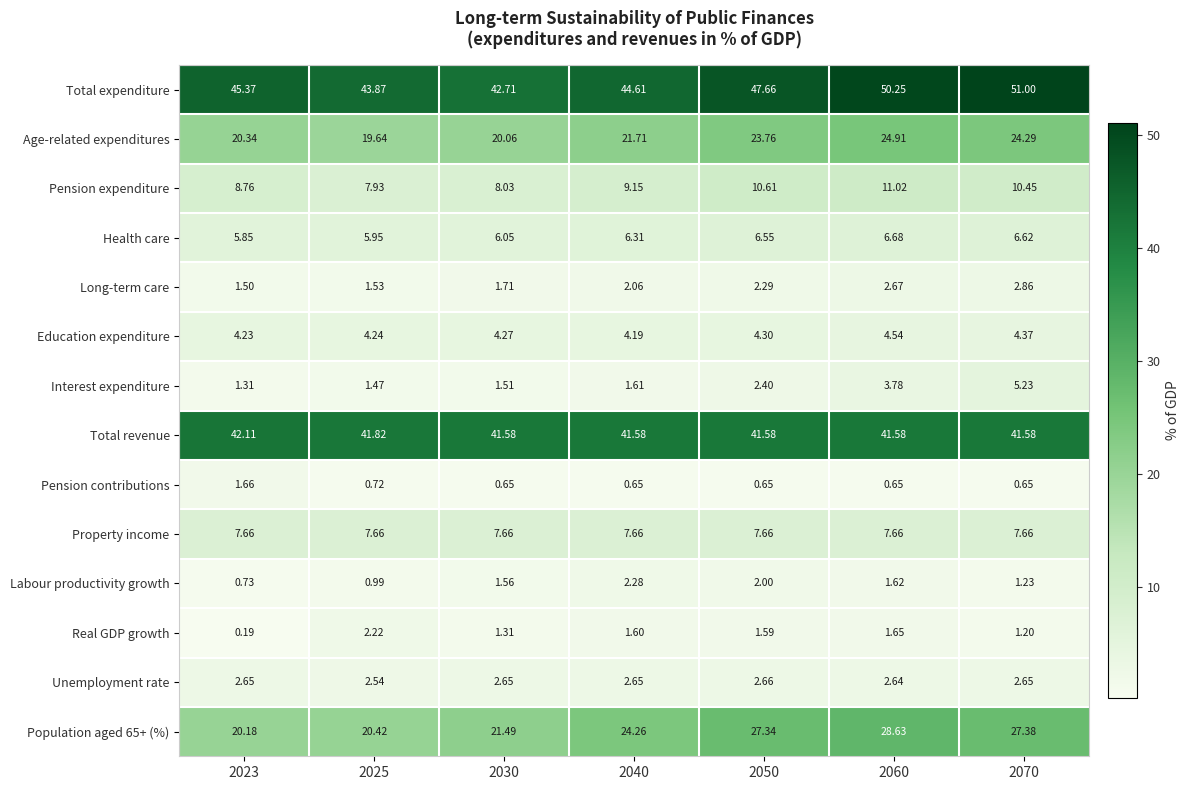

Which series has the widest spread of values?

Population aged 65+ (%)